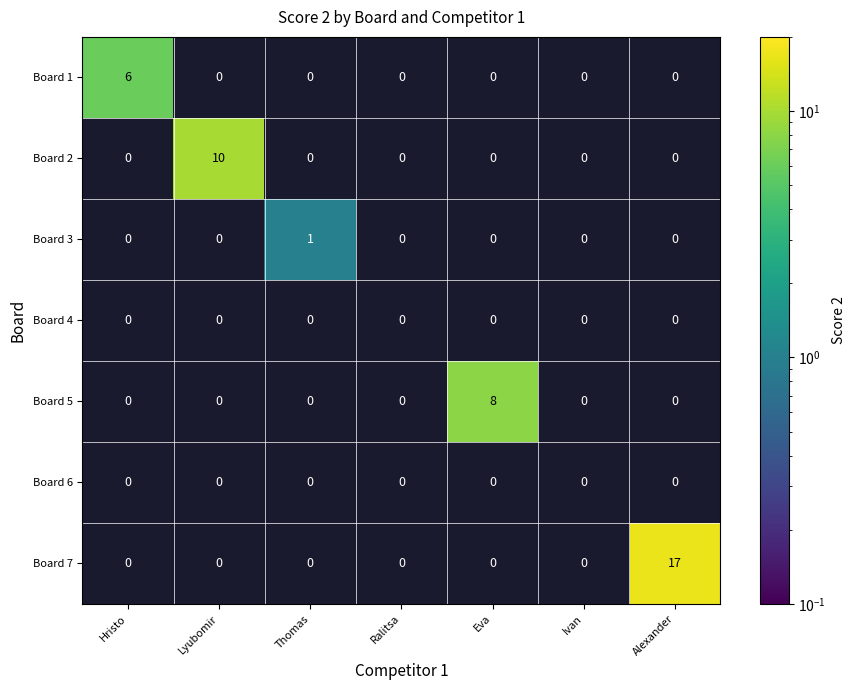

Between Hristo and Ivan, which series saw the biggest shift?

Board 1